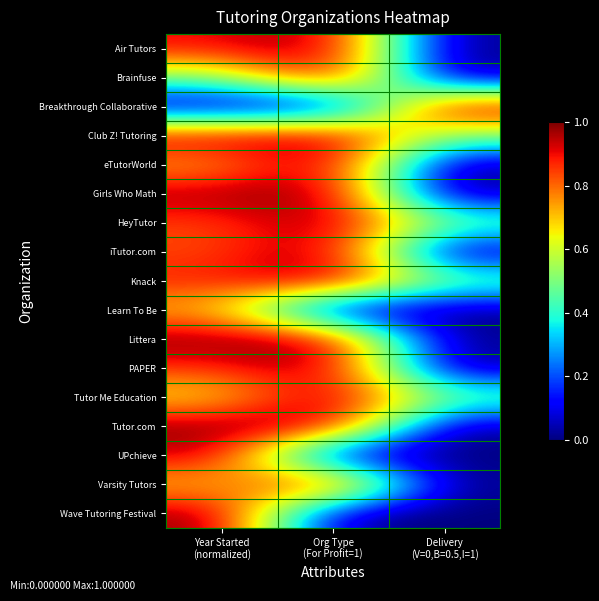

Reading right to left, extract all data points from this chart.

Air Tutors: Delivery
(V=0,B=0.5,I=1)=0.0	Org Type
(For Profit=1)=1.0	Year Started
(normalized)=0.9
Brainfuse: Delivery
(V=0,B=0.5,I=1)=0.0	Org Type
(For Profit=1)=1.0	Year Started
(normalized)=0.5
Breakthrough Collaborative: Delivery
(V=0,B=0.5,I=1)=1.0	Org Type
(For Profit=1)=0.0	Year Started
(normalized)=0.0
Club Z! Tutoring: Delivery
(V=0,B=0.5,I=1)=0.5	Org Type
(For Profit=1)=1.0	Year Started
(normalized)=1.0
eTutorWorld: Delivery
(V=0,B=0.5,I=1)=0.0	Org Type
(For Profit=1)=1.0	Year Started
(normalized)=0.7
Girls Who Math: Delivery
(V=0,B=0.5,I=1)=0.0	Org Type
(For Profit=1)=1.0	Year Started
(normalized)=1.0
HeyTutor: Delivery
(V=0,B=0.5,I=1)=0.5	Org Type
(For Profit=1)=1.0	Year Started
(normalized)=0.8
iTutor.com: Delivery
(V=0,B=0.5,I=1)=0.0	Org Type
(For Profit=1)=1.0	Year Started
(normalized)=0.8
Knack: Delivery
(V=0,B=0.5,I=1)=0.5	Org Type
(For Profit=1)=1.0	Year Started
(normalized)=0.9
Learn To Be: Delivery
(V=0,B=0.5,I=1)=0.0	Org Type
(For Profit=1)=0.0	Year Started
(normalized)=0.7
Littera: Delivery
(V=0,B=0.5,I=1)=0.0	Org Type
(For Profit=1)=1.0	Year Started
(normalized)=1.0
PAPER: Delivery
(V=0,B=0.5,I=1)=0.0	Org Type
(For Profit=1)=1.0	Year Started
(normalized)=0.9
Tutor Me Education: Delivery
(V=0,B=0.5,I=1)=0.5	Org Type
(For Profit=1)=1.0	Year Started
(normalized)=0.6
Tutor.com: Delivery
(V=0,B=0.5,I=1)=0.0	Org Type
(For Profit=1)=1.0	Year Started
(normalized)=1.0
UPchieve: Delivery
(V=0,B=0.5,I=1)=0.0	Org Type
(For Profit=1)=0.0	Year Started
(normalized)=1.0
Varsity Tutors: Delivery
(V=0,B=0.5,I=1)=0.0	Org Type
(For Profit=1)=1.0	Year Started
(normalized)=0.7
Wave Tutoring Festival: Delivery
(V=0,B=0.5,I=1)=0.0	Org Type
(For Profit=1)=0.0	Year Started
(normalized)=1.0